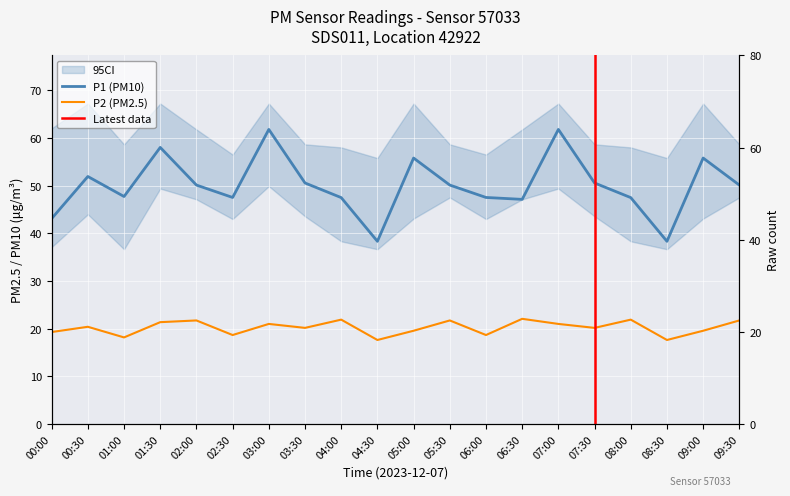

Reading left to right, transcribe all the data shown in this chart.

P1: 00:00=43.1	00:30=51.9	01:00=47.7	01:30=58.0	02:00=50.1	02:30=47.5	03:00=61.8	03:30=50.6	04:00=47.5	04:30=38.3	05:00=55.8	05:30=50.1	06:00=47.5	06:30=47.1	07:00=61.8	07:30=50.6	08:00=47.5	08:30=38.3	09:00=55.8	09:30=50.1
P2: 00:00=19.3	00:30=20.4	01:00=18.2	01:30=21.4	02:00=21.7	02:30=18.7	03:00=21.0	03:30=20.2	04:00=21.9	04:30=17.6	05:00=19.6	05:30=21.7	06:00=18.7	06:30=22.1	07:00=21.0	07:30=20.2	08:00=21.9	08:30=17.6	09:00=19.6	09:30=21.7